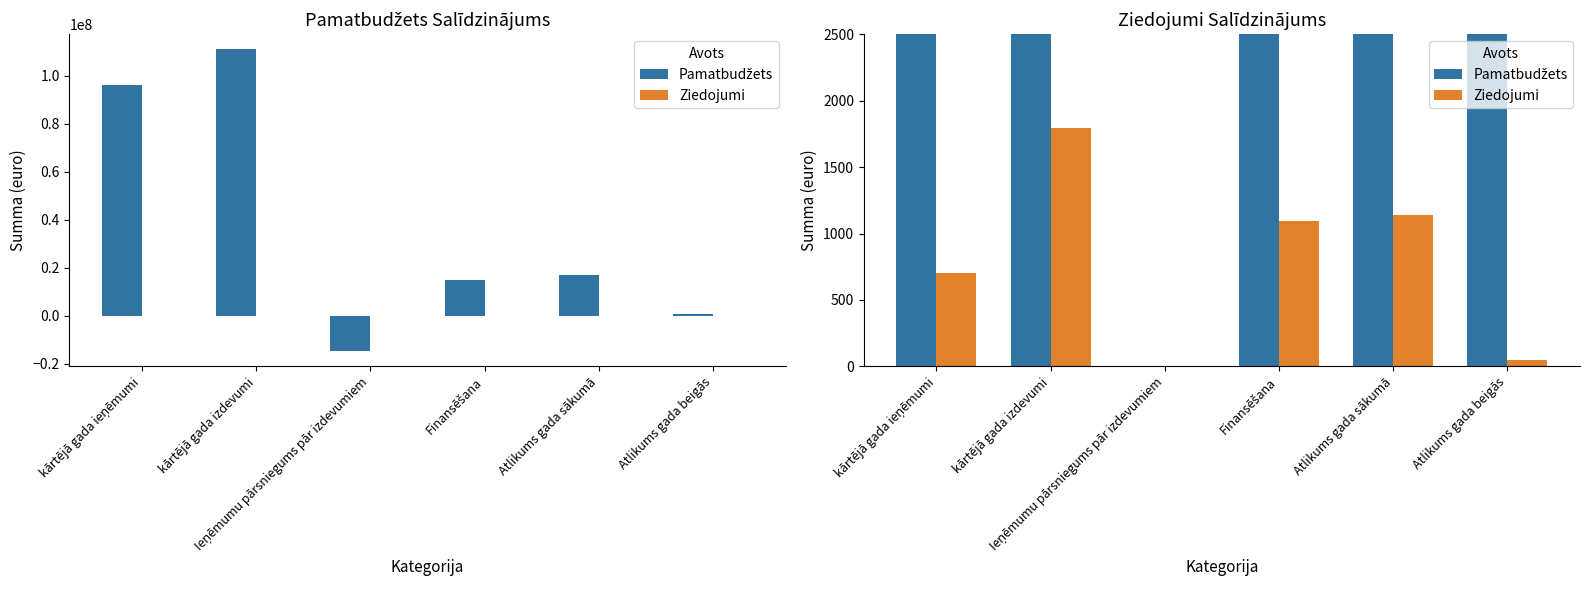

What is the difference between the Pamatbudžets values at Atlikums gada sākumā and Finansēšana?

2402224